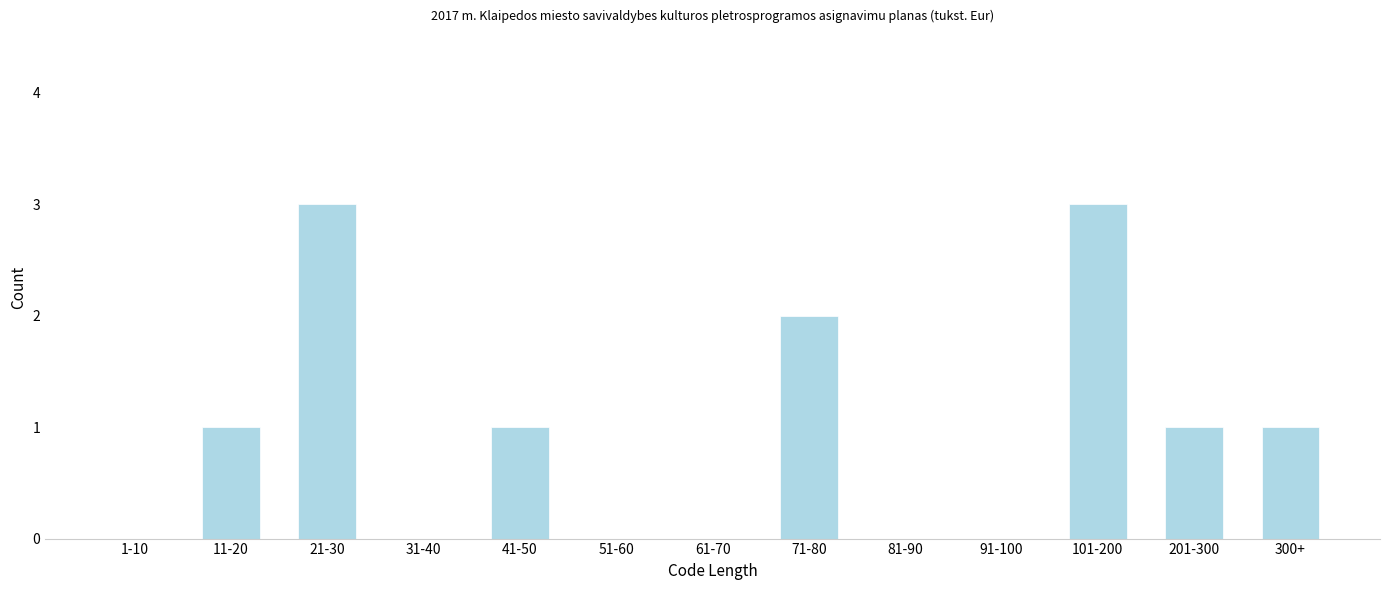

Reading right to left, extract all data points from this chart.

300+=1	201-300=1	101-200=3	91-100=0	81-90=0	71-80=2	61-70=0	51-60=0	41-50=1	31-40=0	21-30=3	11-20=1	1-10=0